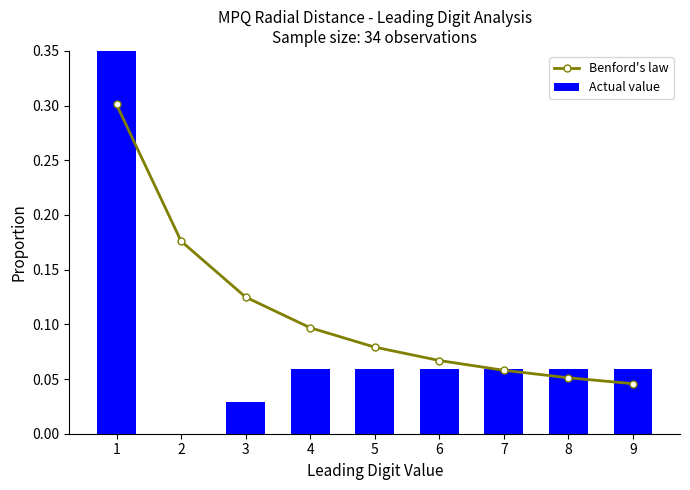

At 6, list the series in order from smallest to largest.

Actual value, Benford's law